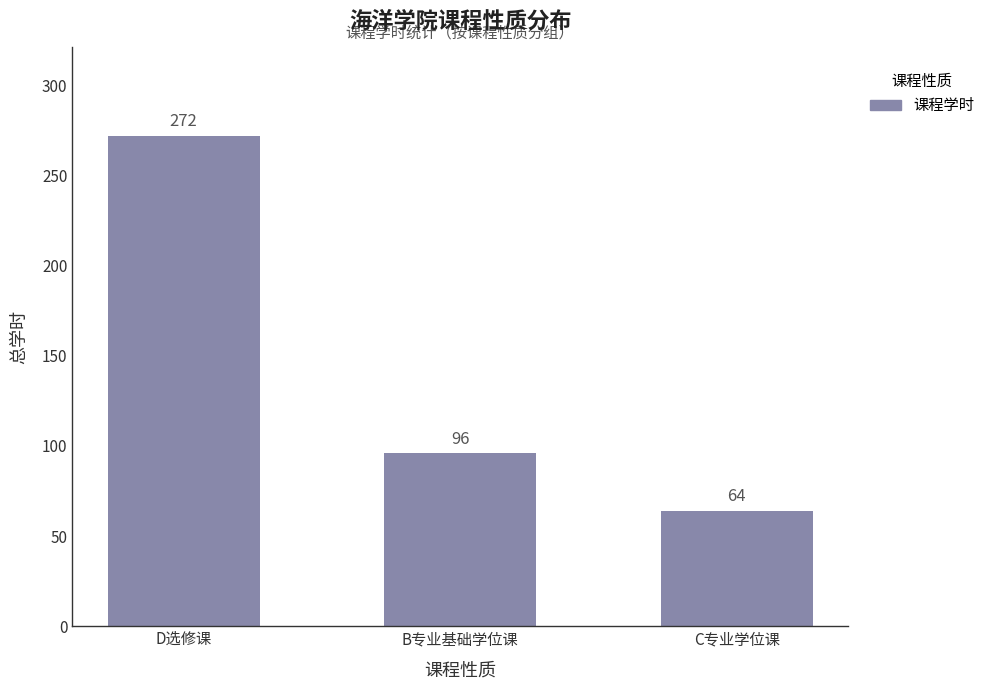

What is the smallest value displayed?

64